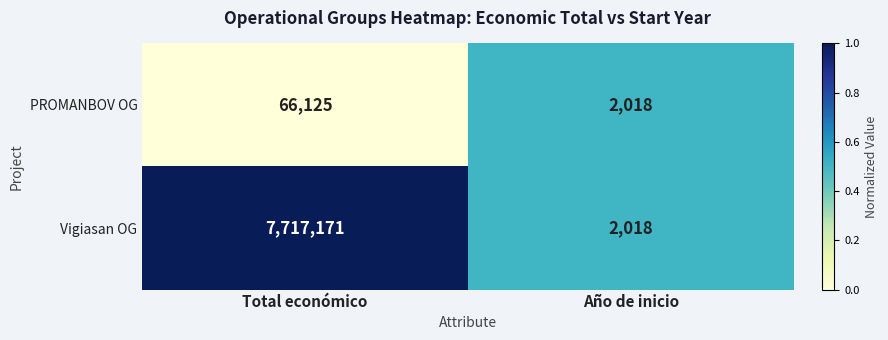

At which label is PROMANBOV OG closest to 34071?

Año de inicio